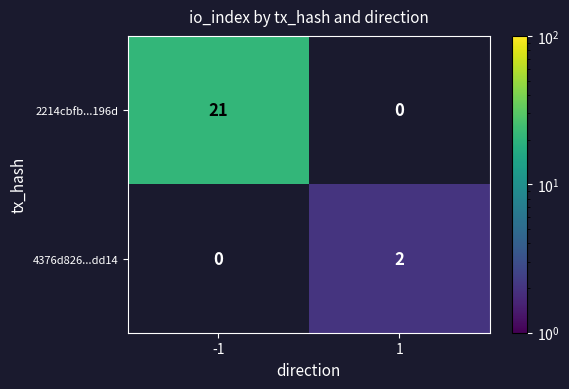

Count the number of categories in the chart.

2